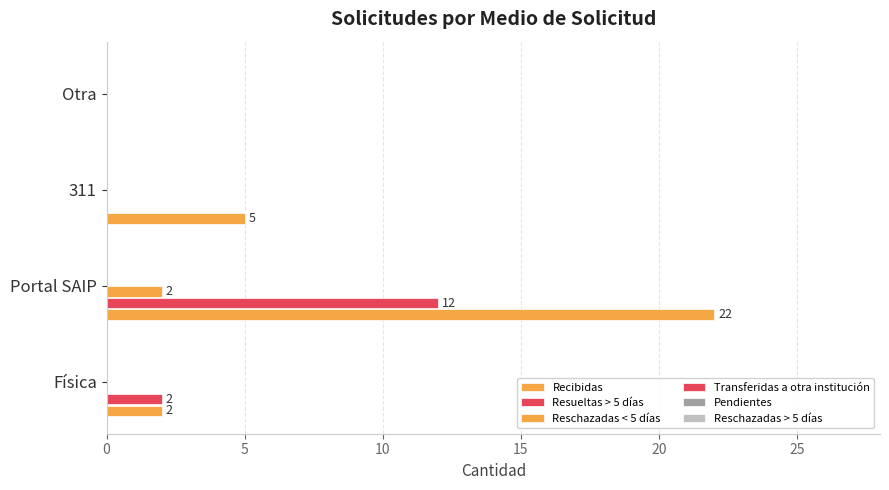

Reading left to right, extract all data points from this chart.

Recibidas: 2.0	22.0	5.0	0.0
Resueltas > 5 días: 2.0	12.0	0.0	0.0
Reschazadas < 5 días: 0.0	2.0	0.0	0.0
Transferidas a otra institución: 0.1	0.1	0.1	0.1
Pendientes: 0.1	0.1	0.1	0.1
Reschazadas > 5 días: 0.1	0.1	0.1	0.1